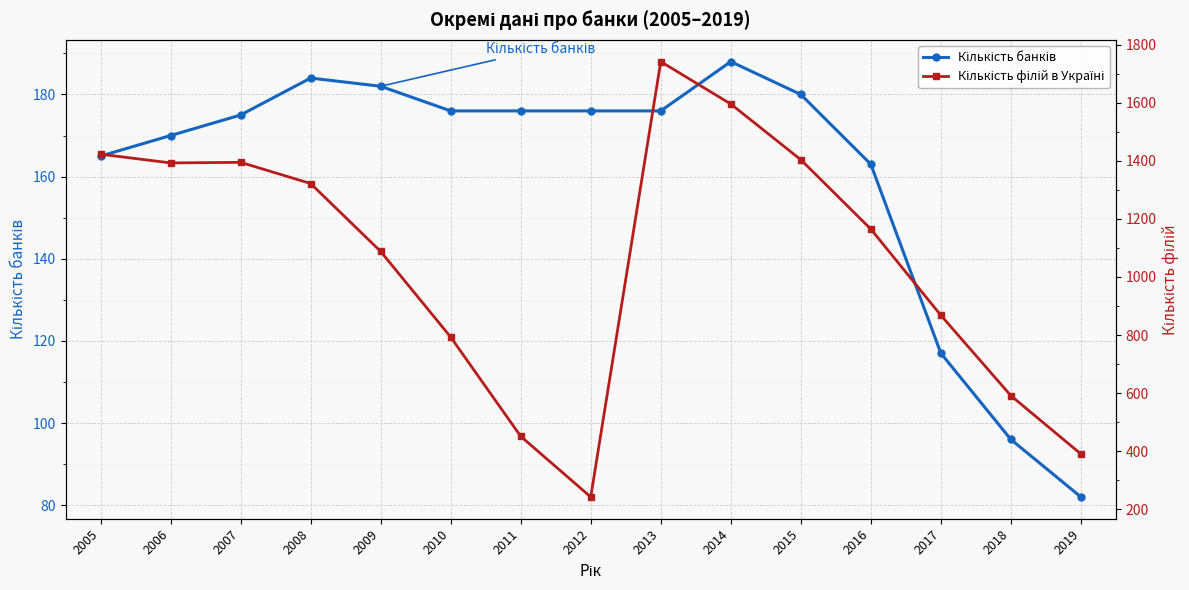

True or false: Кількість банків has a value of 165 at 2005.

True